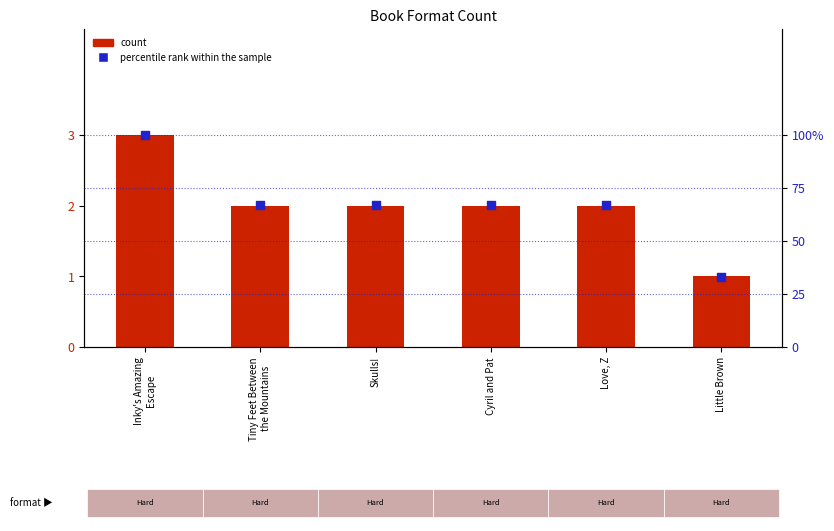

At which category is the sum across all series the highest?

Inky's Amazing
Escape